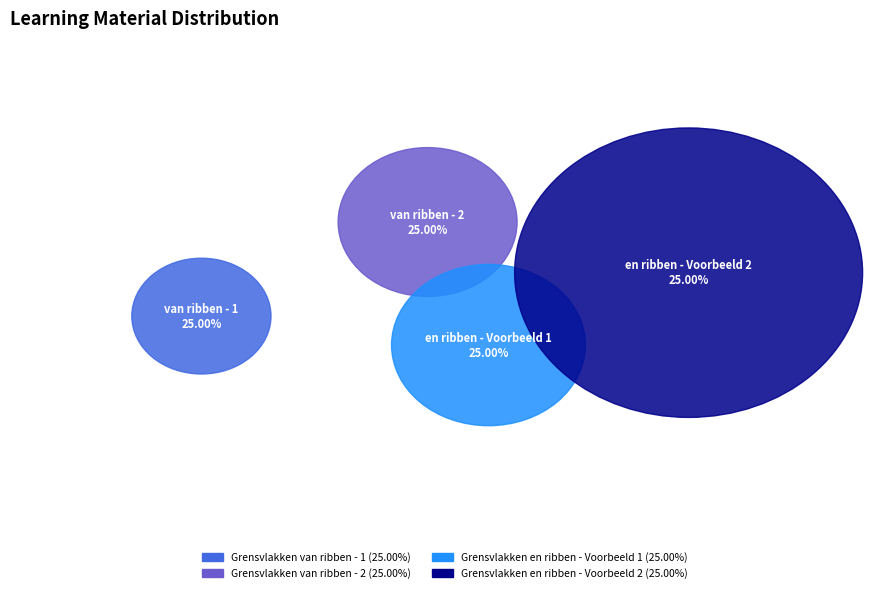

Rank the categories by value from lowest to highest.

Grensvlakken van ribben - 1, Grensvlakken van ribben - 2, Grensvlakken en ribben - Voorbeeld 1, Grensvlakken en ribben - Voorbeeld 2